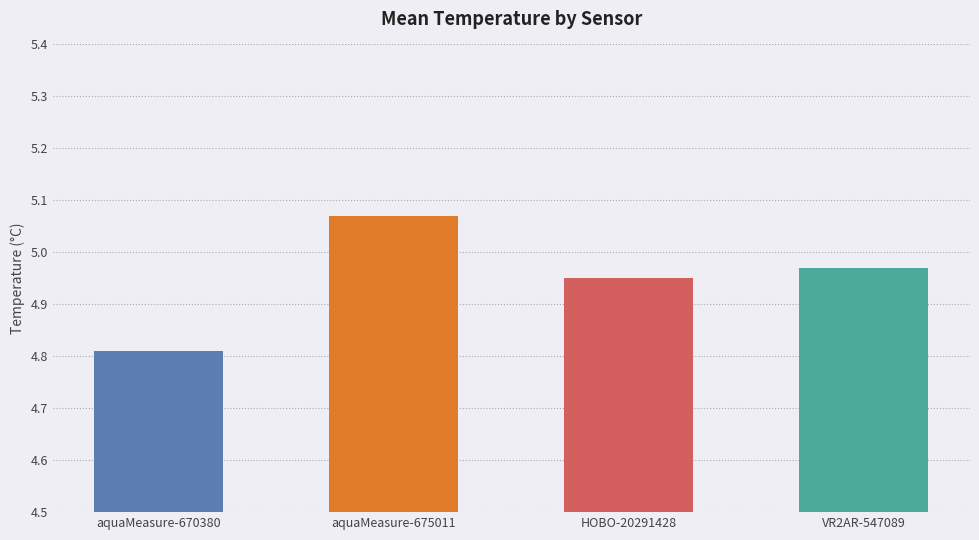

What is the difference between the maximum and minimum values?

0.3